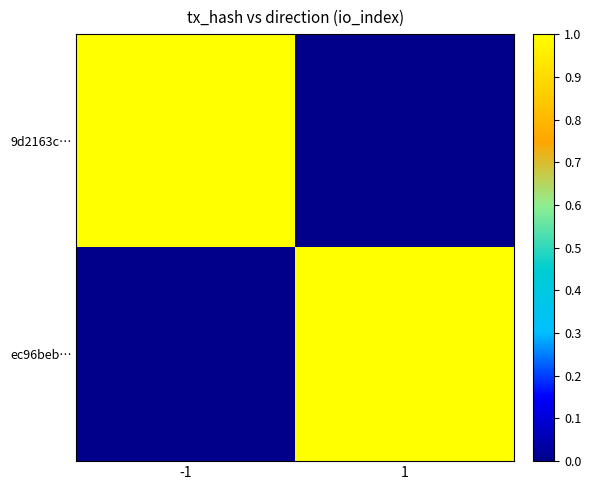

Which series has the widest spread of values?

9d2163c…